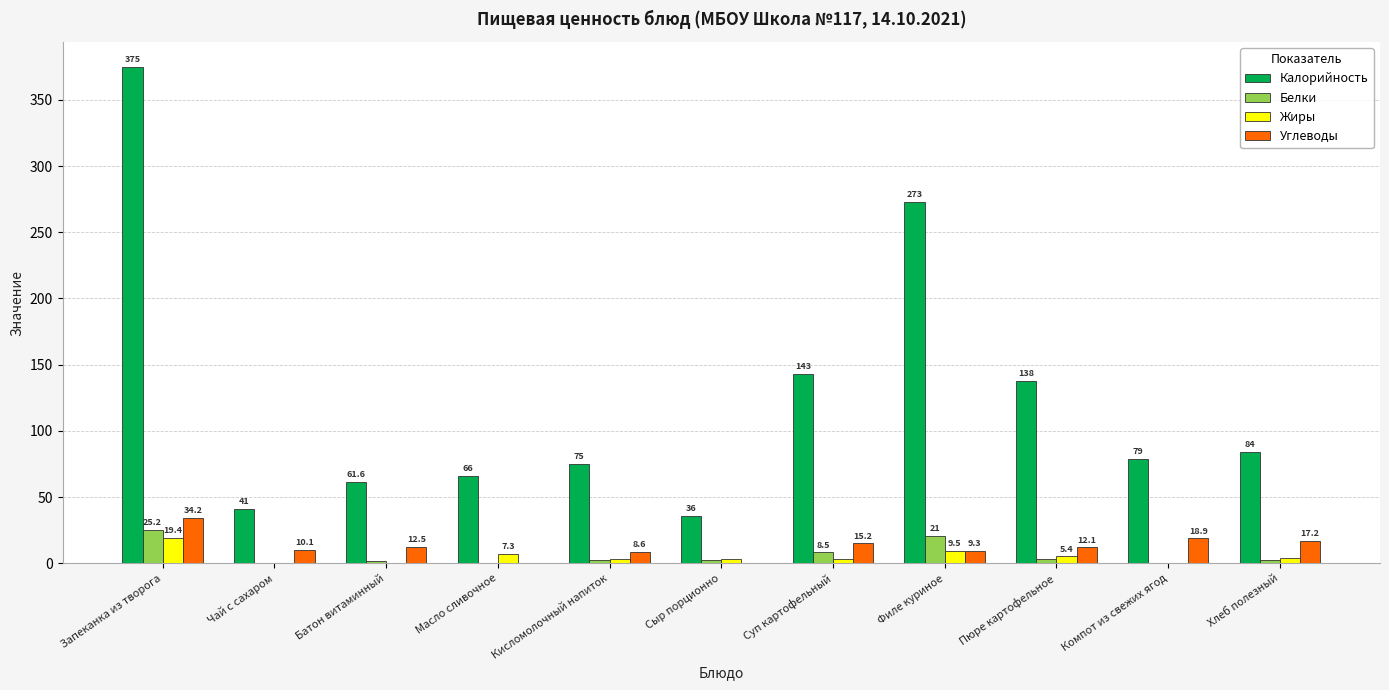

Reading left to right, what are all the values shown in this chart?

Калорийность: Запеканка из творога=375.0	Чай с сахаром=41.0	Батон витаминный=61.6	Масло сливочное=66.0	Кисломолочный напиток=75.0	Сыр порционно=36.0	Суп картофельный=143.0	Филе куриное=273.0	Пюре картофельное=138.0	Компот из свежих ягод=79.0	Хлеб полезный=84.0
Белки: Запеканка из творога=25.2	Чай с сахаром=0.2	Батон витаминный=1.8	Масло сливочное=0.1	Кисломолочный напиток=2.8	Сыр порционно=2.3	Суп картофельный=8.5	Филе куриное=21.0	Пюре картофельное=3.1	Компот из свежих ягод=0.2	Хлеб полезный=2.8
Жиры: Запеканка из творога=19.4	Чай с сахаром=0.1	Батон витаминный=0.4	Масло сливочное=7.3	Кисломолочный напиток=3.2	Сыр порционно=3.0	Суп картофельный=3.3	Филе куриное=9.5	Пюре картофельное=5.4	Компот из свежих ягод=0.2	Хлеб полезный=4.1
Углеводы: Запеканка из творога=34.2	Чай с сахаром=10.1	Батон витаминный=12.5	Масло сливочное=0.1	Кисломолочный напиток=8.6	Сыр порционно=0.0	Суп картофельный=15.2	Филе куриное=9.3	Пюре картофельное=12.1	Компот из свежих ягод=18.9	Хлеб полезный=17.2